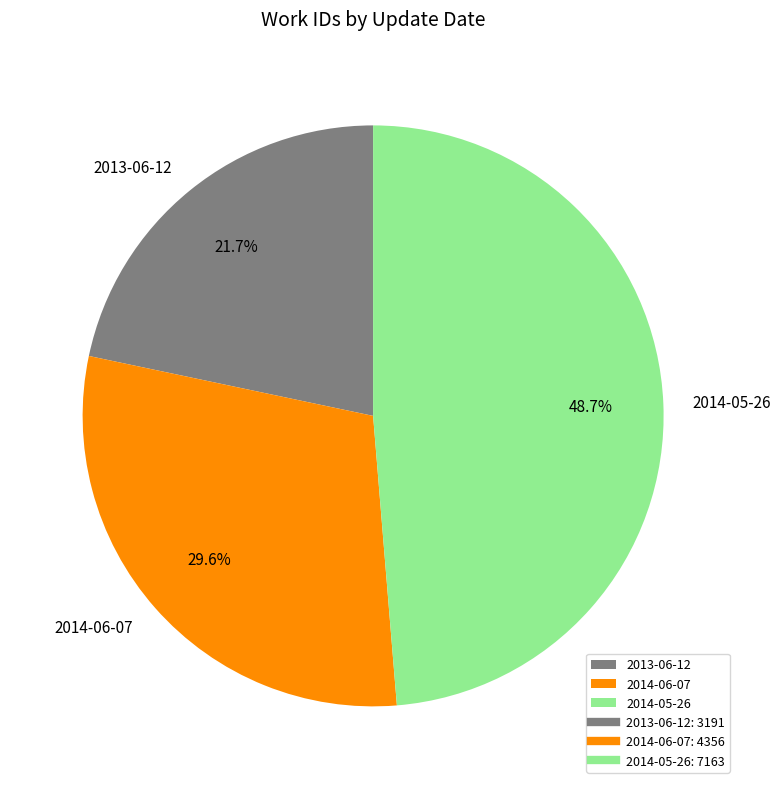

Combined, what portion of the pie is 2013-06-12 and 2014-05-26?

70.4%